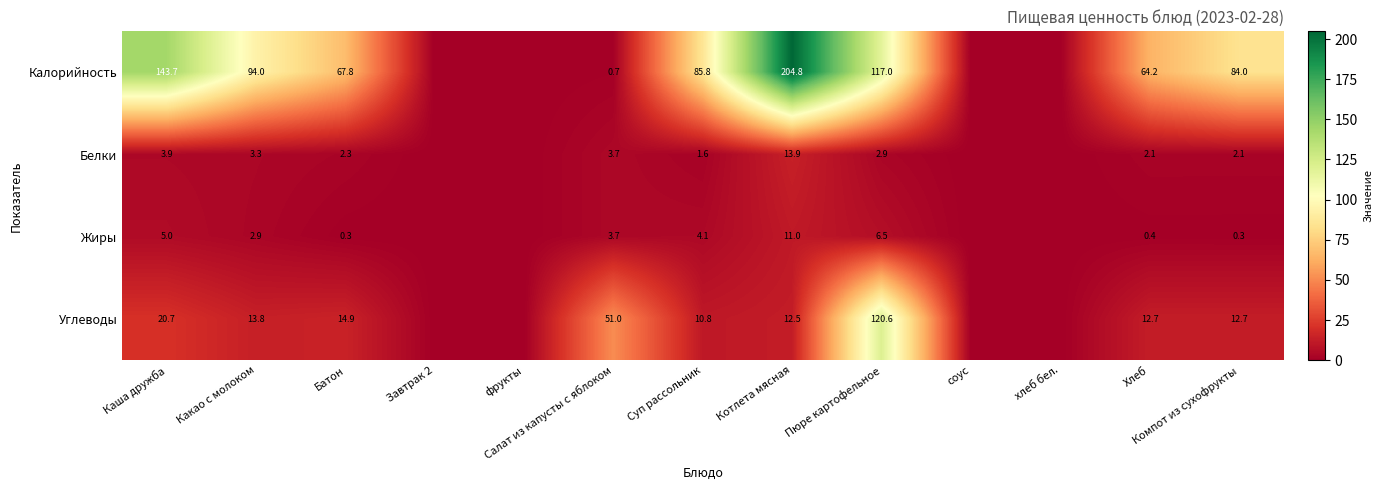

Count the number of categories in the chart.

13